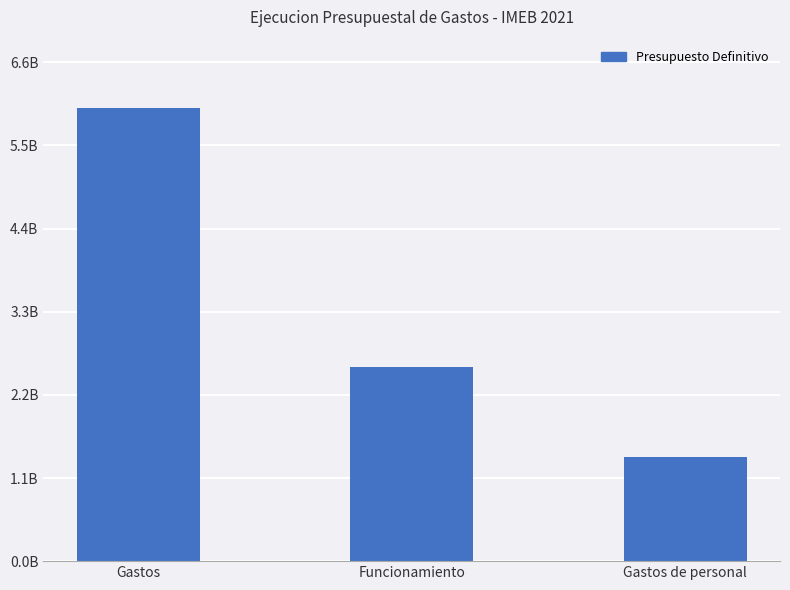

What is the sum of the values at Gastos and Gastos de personal?

7.3